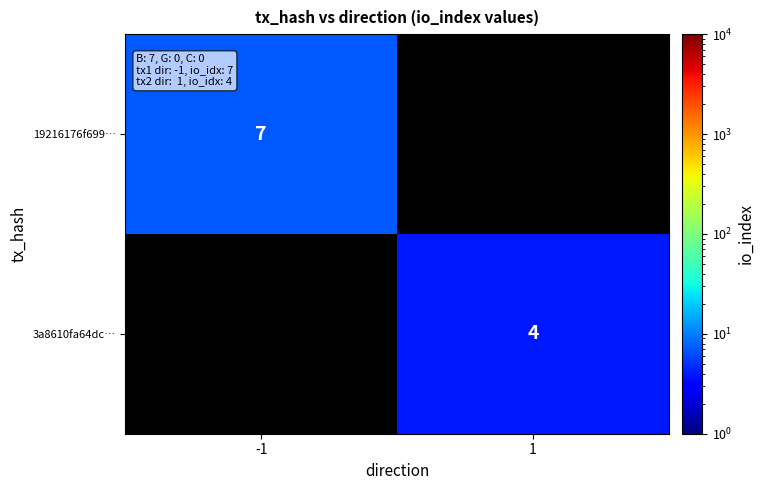

The value of 3a8610fa64dc… at 1 is 6. True or false?

False